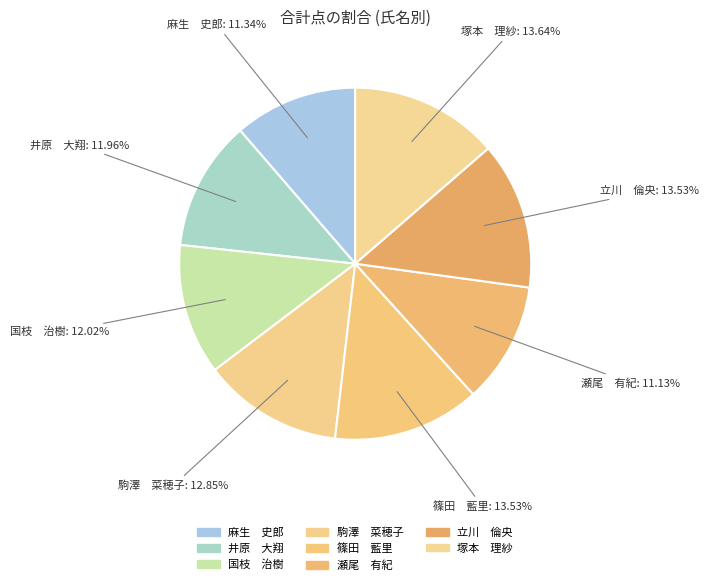

How many slices are in this pie chart?

8